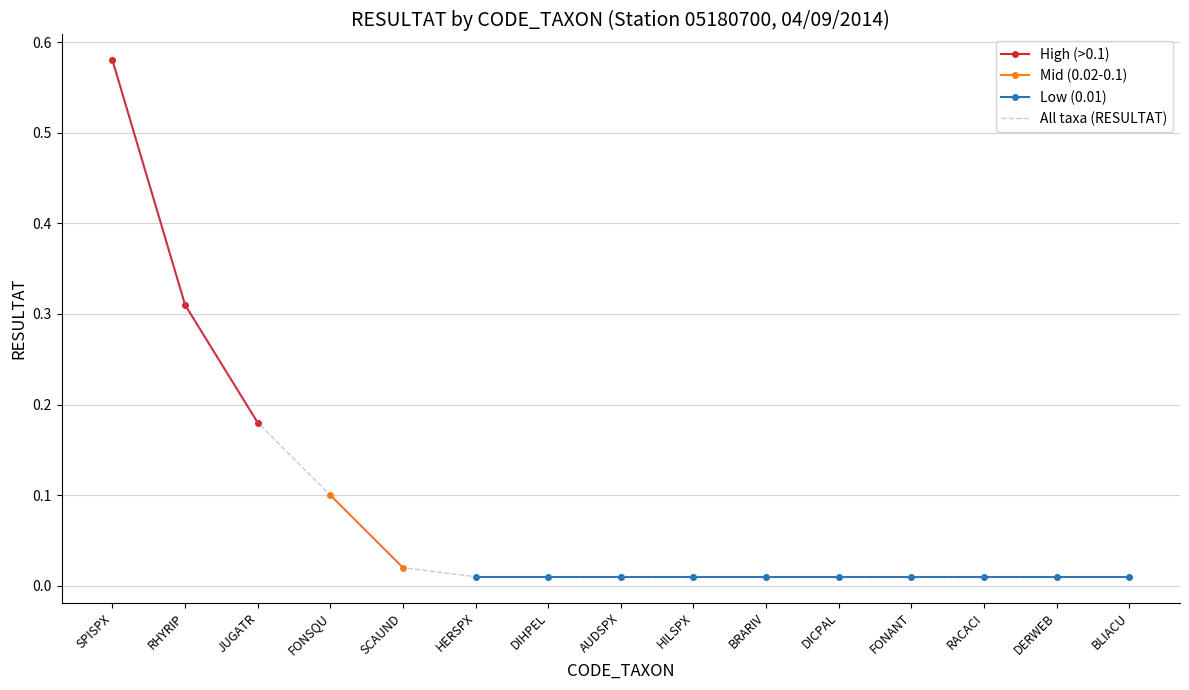

Reading left to right, what are all the values shown in this chart?

SPISPX=0.6	RHYRIP=0.3	JUGATR=0.2	FONSQU=0.1	SCAUND=0.0	HERSPX=0.0	DIHPEL=0.0	AUDSPX=0.0	HILSPX=0.0	BRARIV=0.0	DICPAL=0.0	FONANT=0.0	RACACI=0.0	DERWEB=0.0	BLIACU=0.0